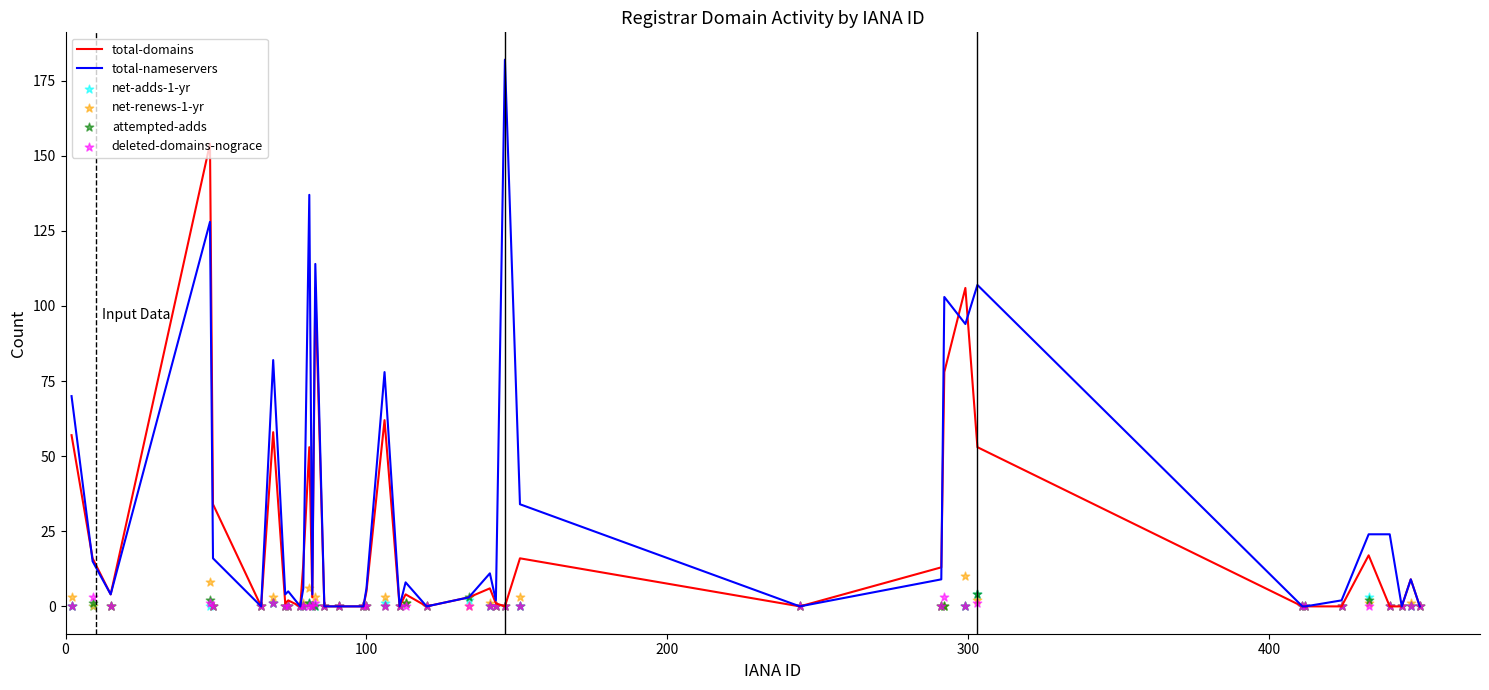

Which series contains the highest Y value?

total-nameservers